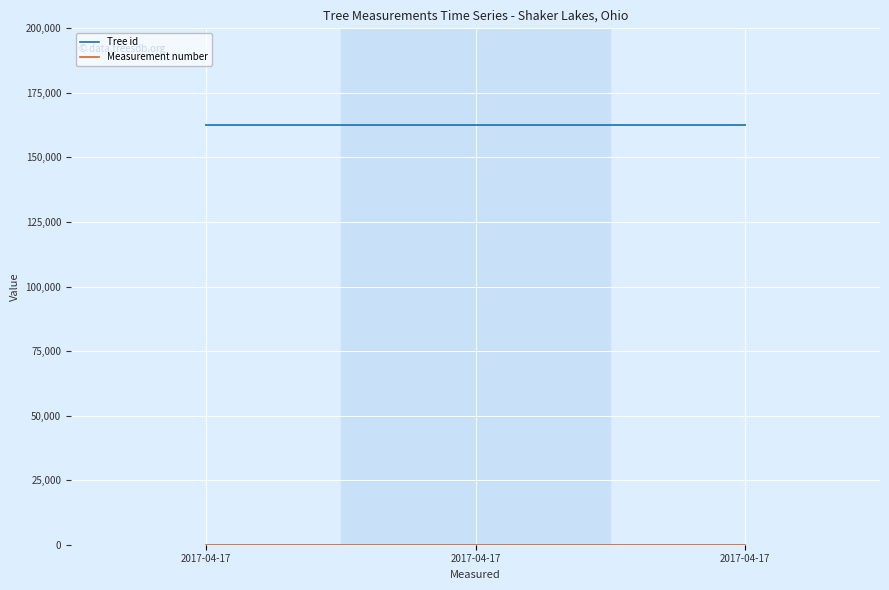

Is it true that Tree id equals 87753 at 2017-04-17?

False